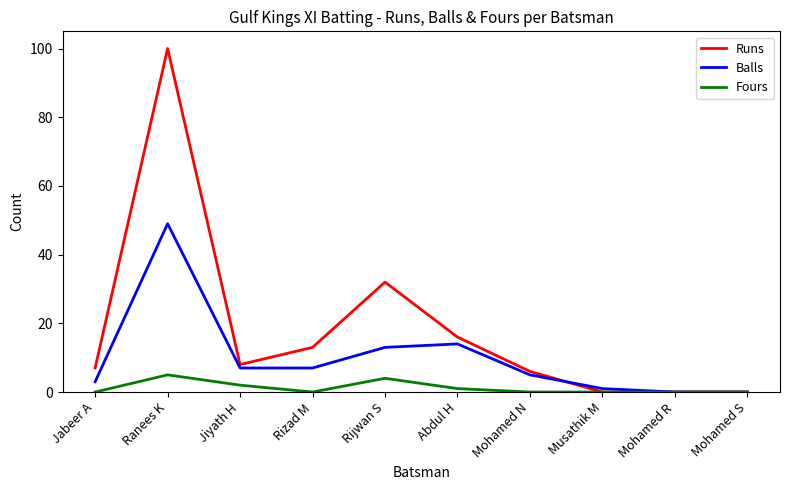

What is the greatest value displayed?

100